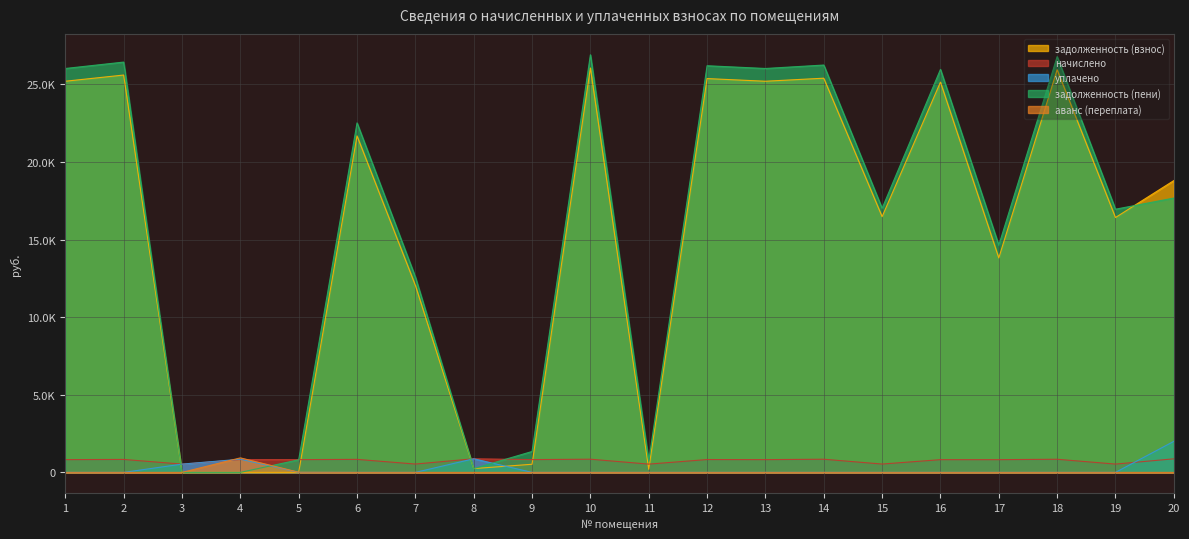

What is the greatest value displayed?

26915.6